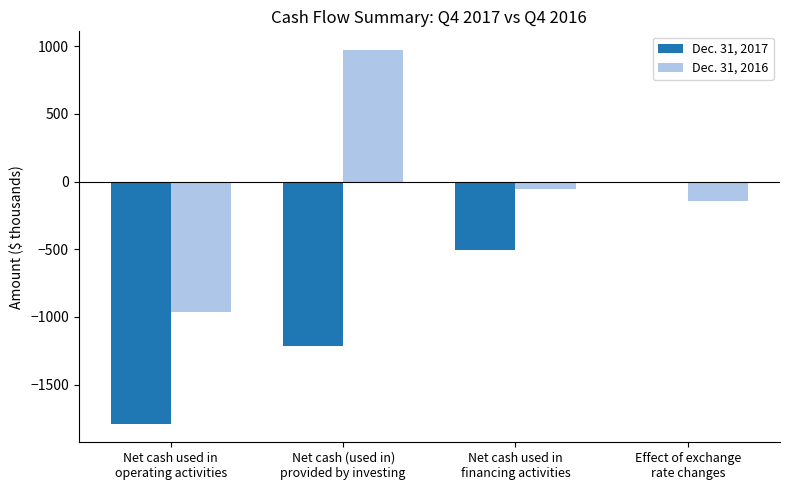

Which category has the highest value across all series?

Net cash (used in)
provided by investing